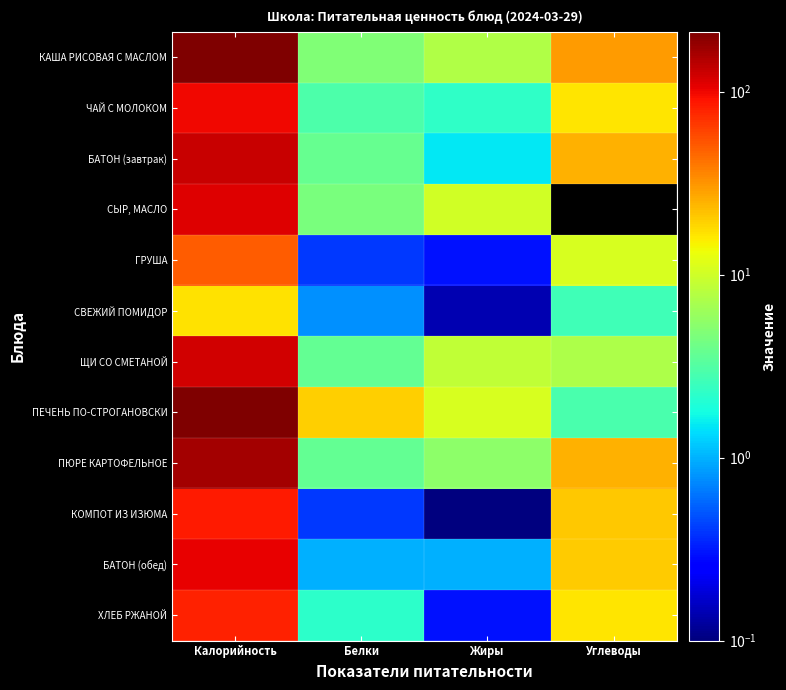

What is the minimum value shown in the chart?

0.1